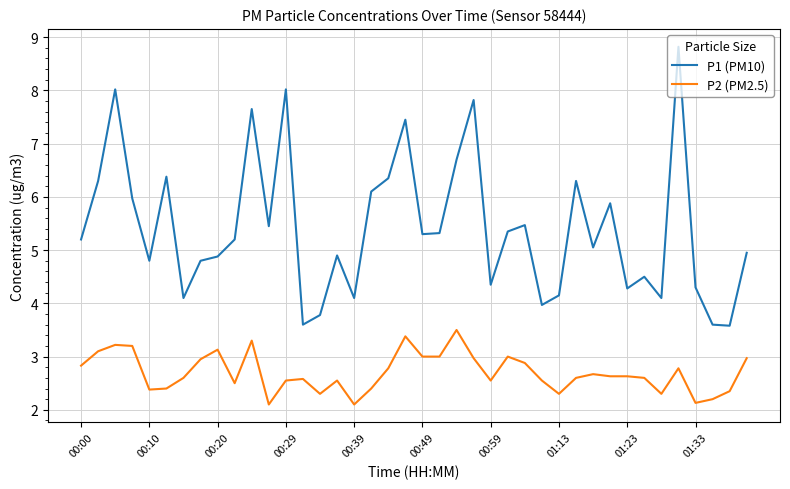

Does the chart have visible grid lines?

Yes